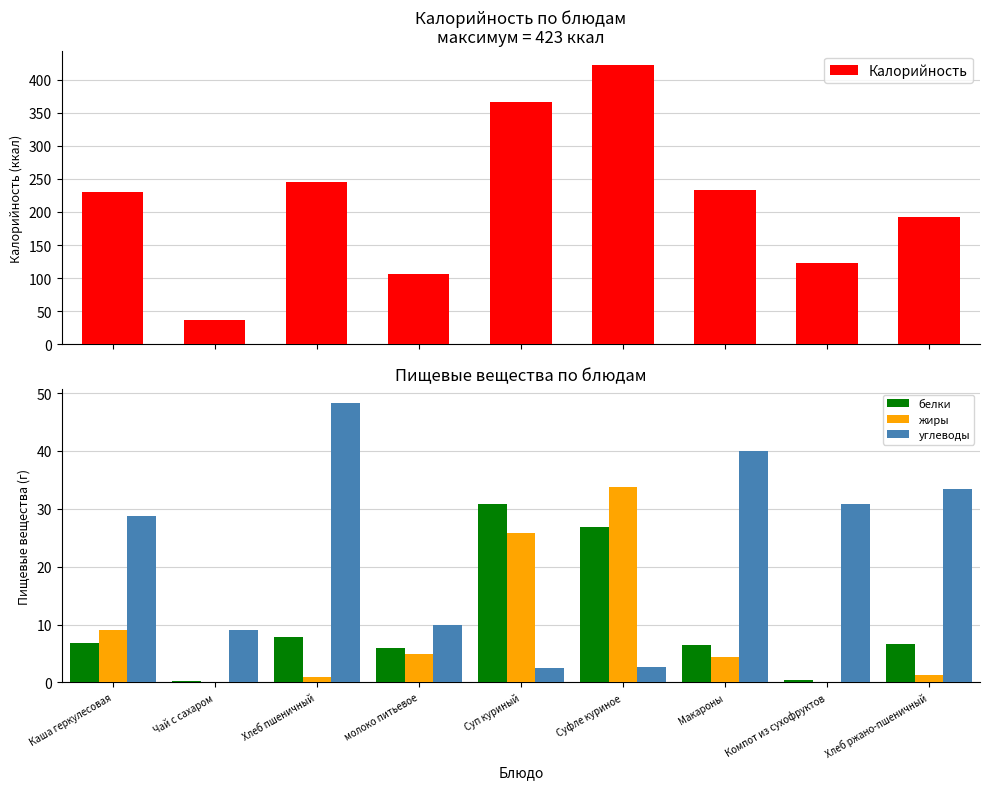

At which category is the sum across all series the highest?

Суфле куриное